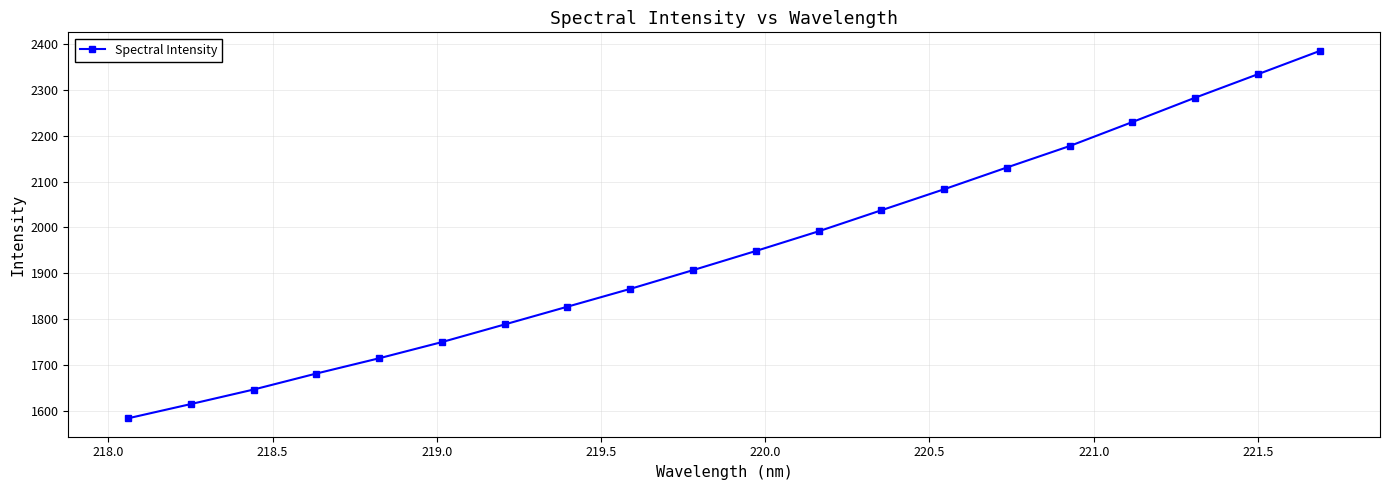

What is the value of the 7th point from the left?

1788.5